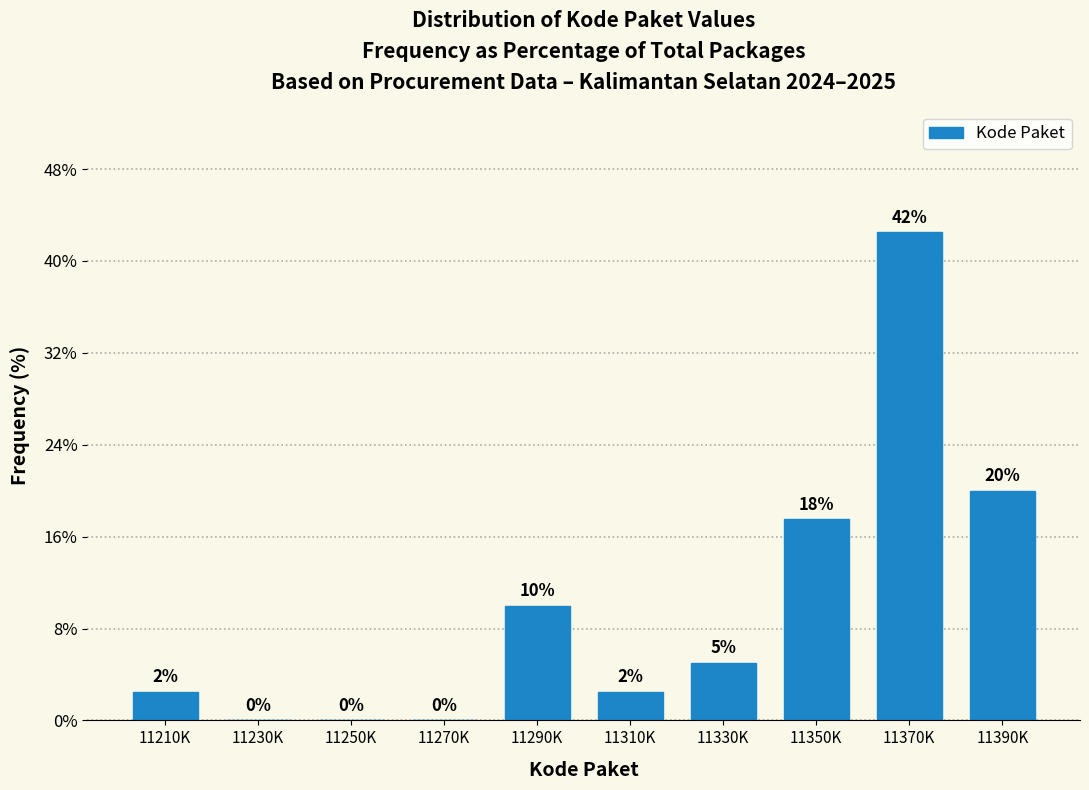

Which category has the highest value across all series?

11370K